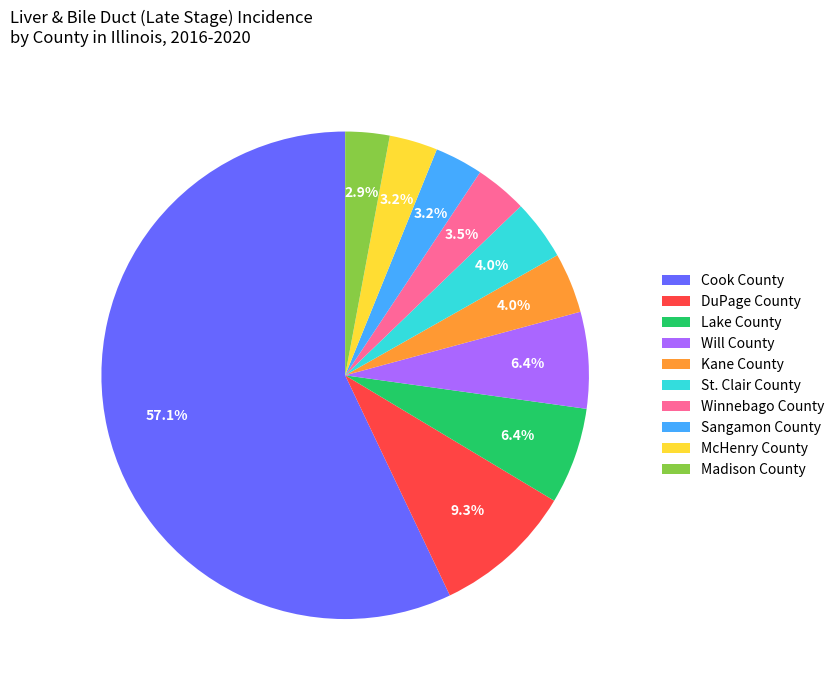

Is there any slice that represents more than half of the pie?

Yes